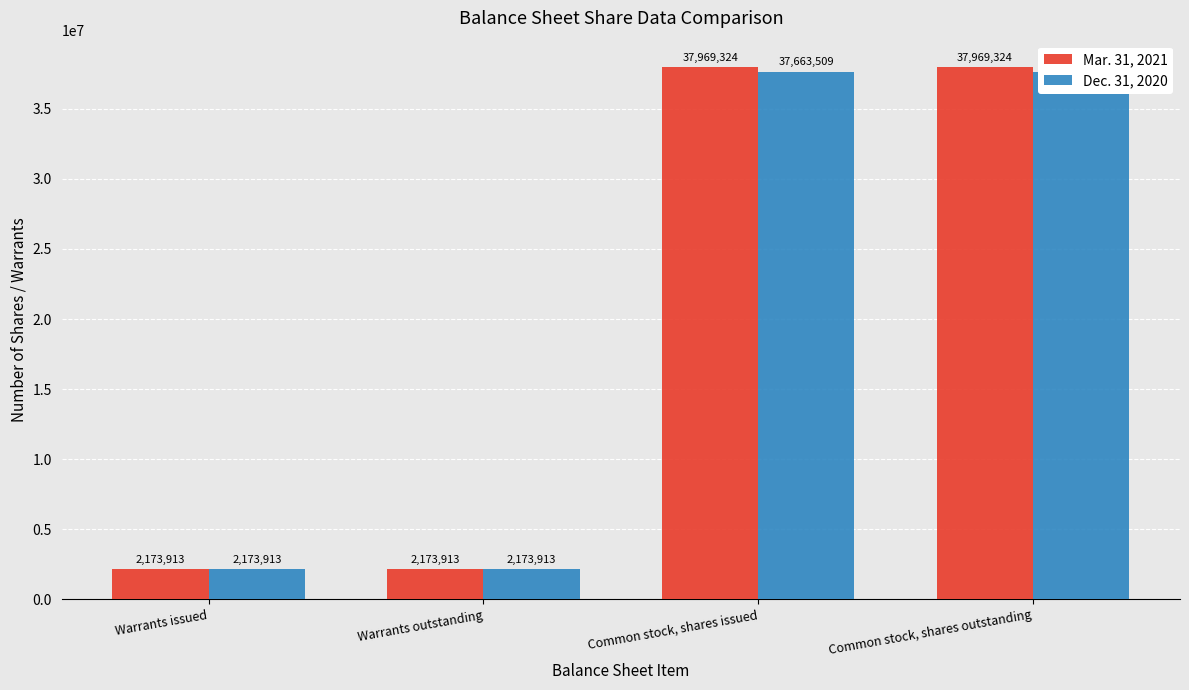

How many bars are there in total?

8